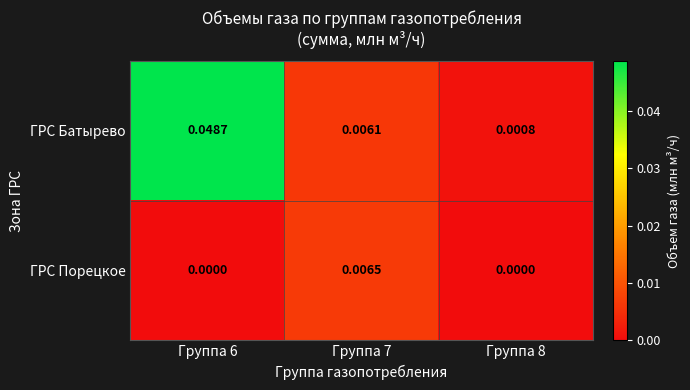

How many positive values does the ГРС Порецкое series have?

1